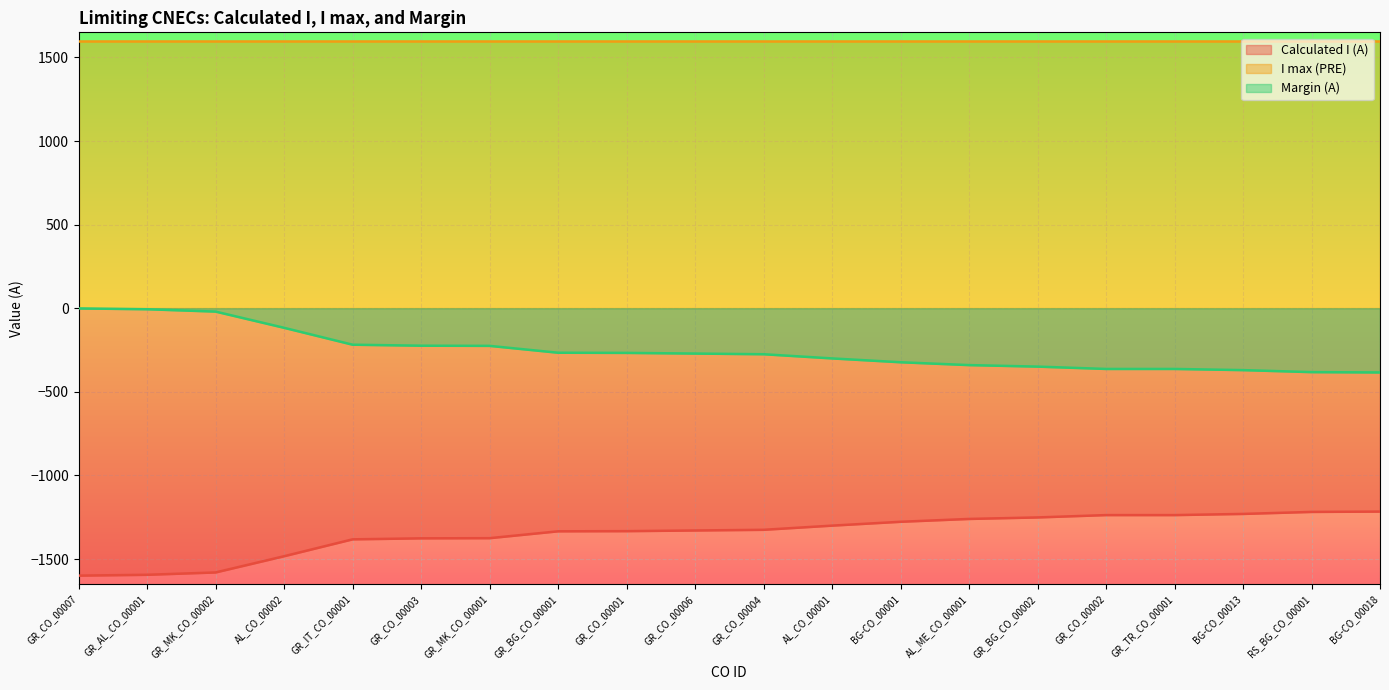

What is the highest value of the Margin (A) series?

-1